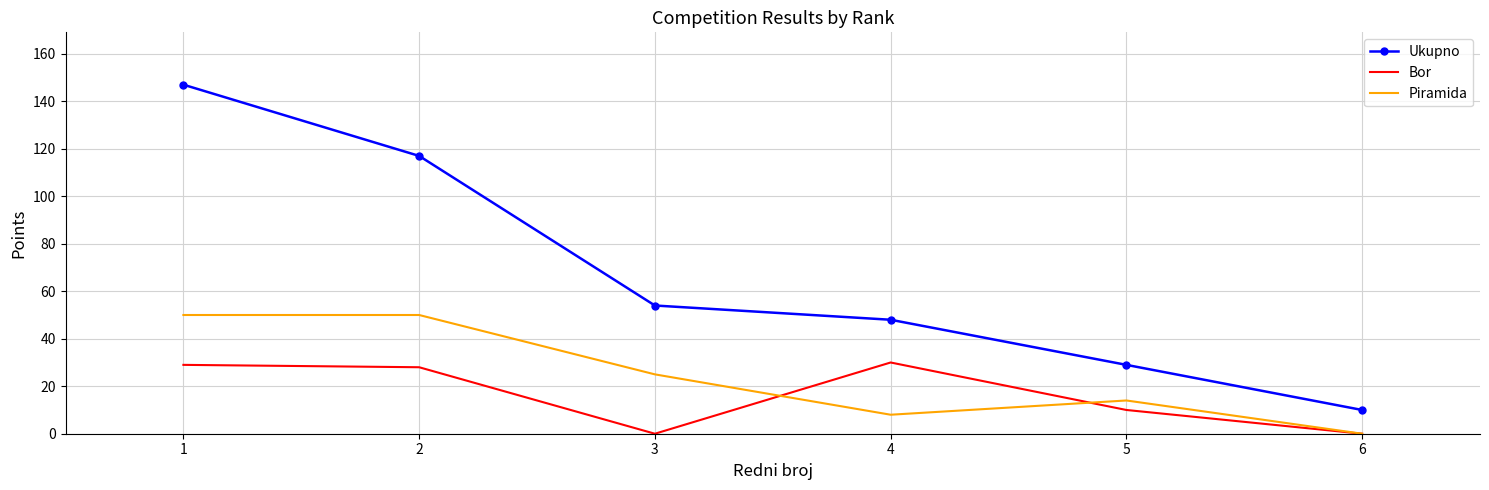

List the labels in order of Ukupno value, smallest first.

6, 5, 4, 3, 2, 1